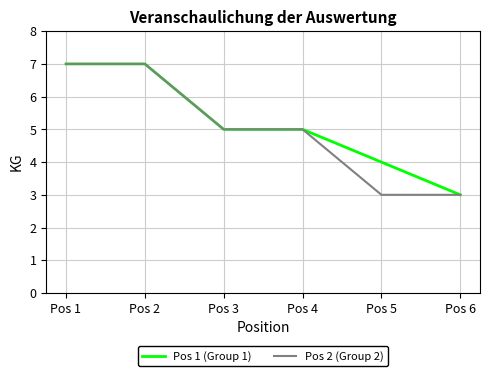

What is the smallest value displayed?

3